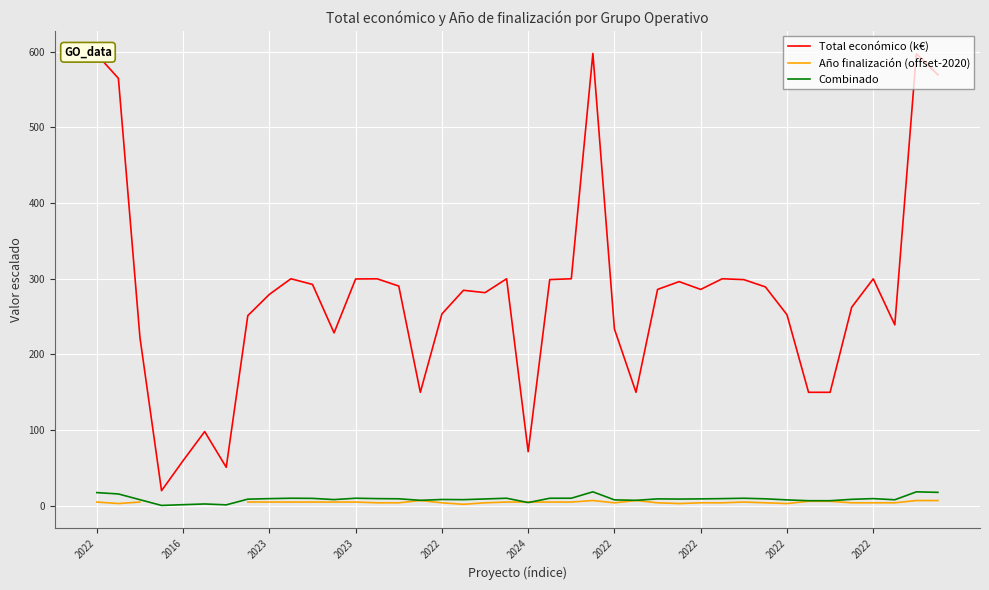

How many lines are shown in the chart?

3